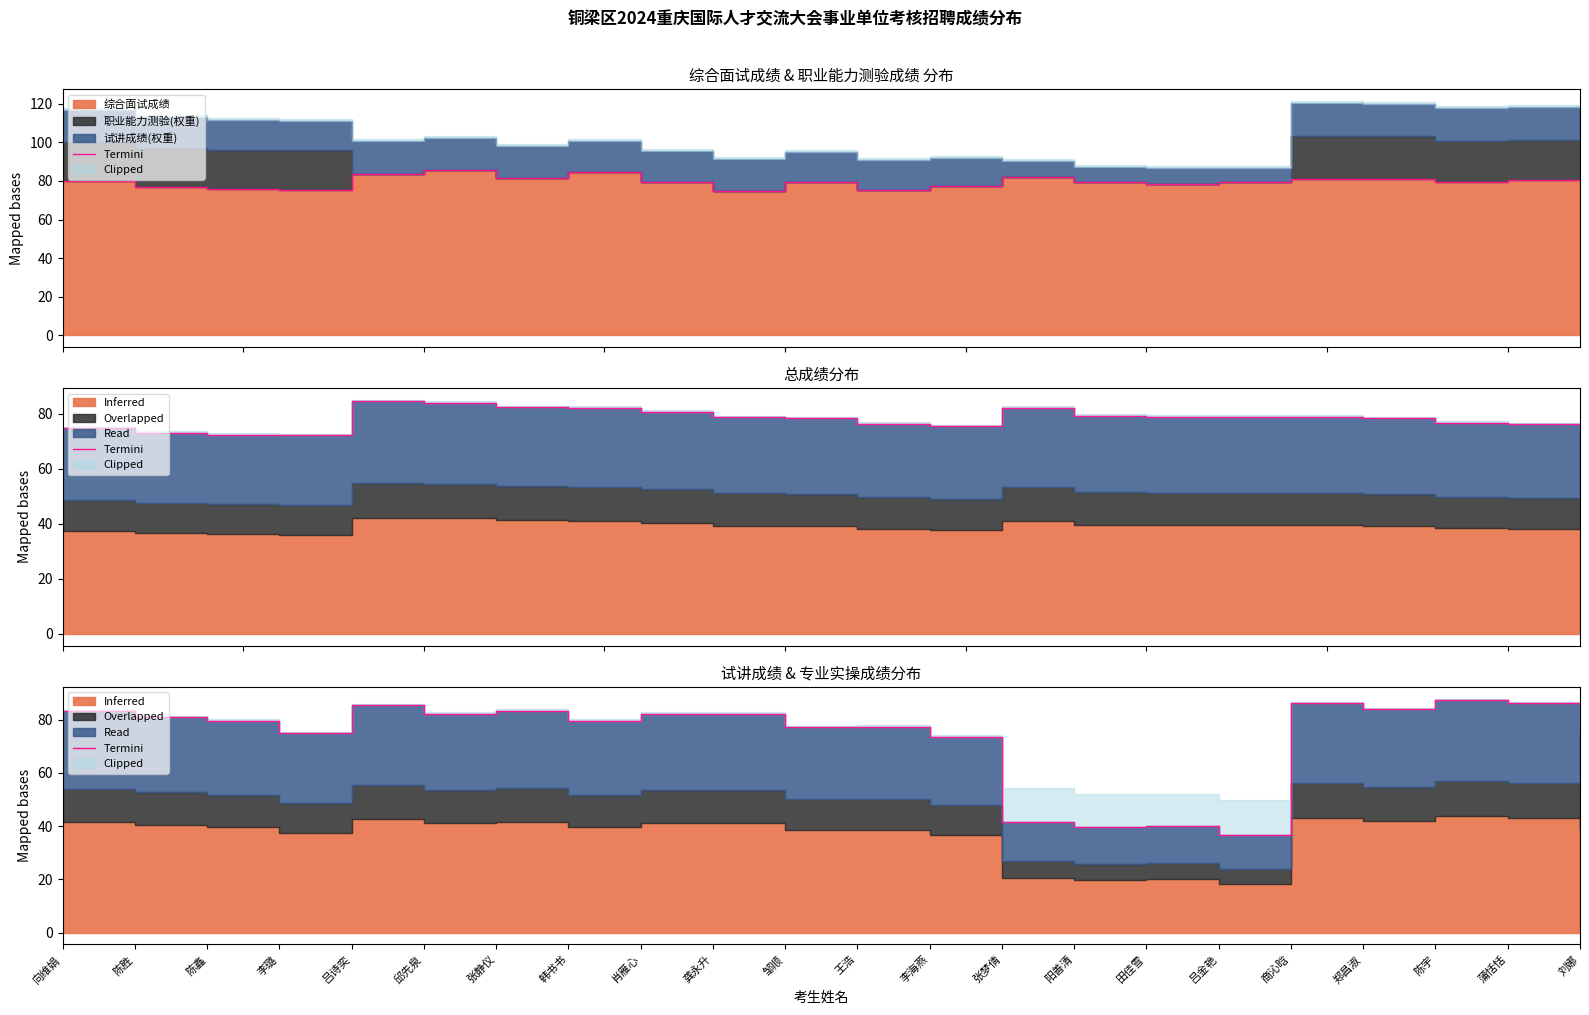

Reading right to left, extract all data points from this chart.

刘娜=77.0	蒲恬恬=86.2	陈宇=87.4	郑昌淑=84.0	商沁晗=86.2	吕金艳=36.8	田佳雪=40.0	阳善清=39.8	张梦倩=41.4	李海燕=73.6	王浩=77.4	邹顺=77.2	龚永升=82.2	肖雁心=82.2	韩书书=79.6	张静仪=83.4	邱先泉=82.2	吕诗奕=85.4	李璐=75.0	陈鑫=79.6	陈胜=81.0	向维娟=83.2